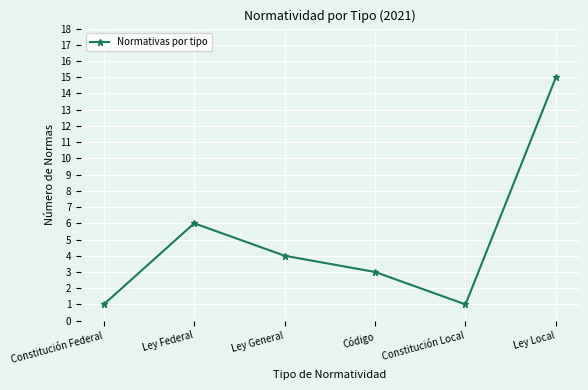

Which has a higher value, Ley Local or Ley General?

Ley Local